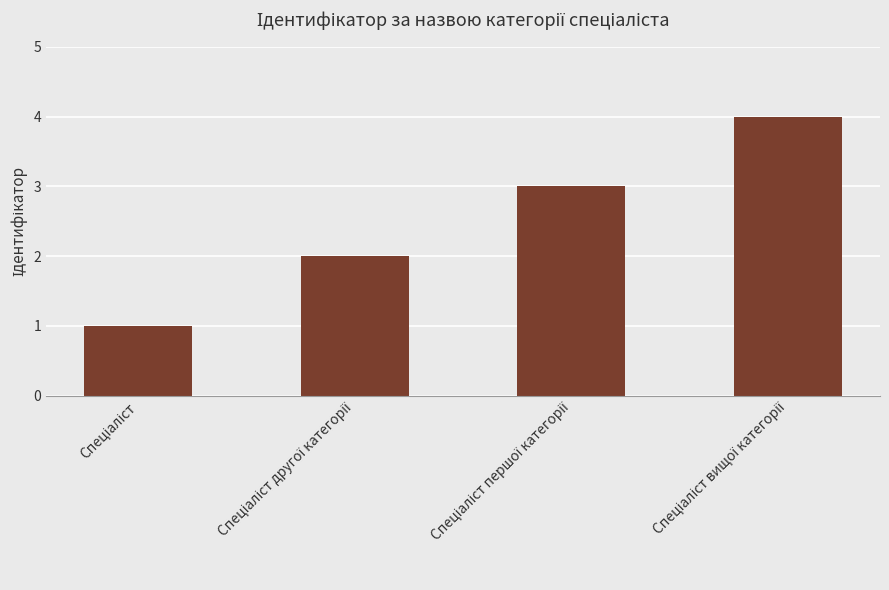

What is the sum of all values?

10